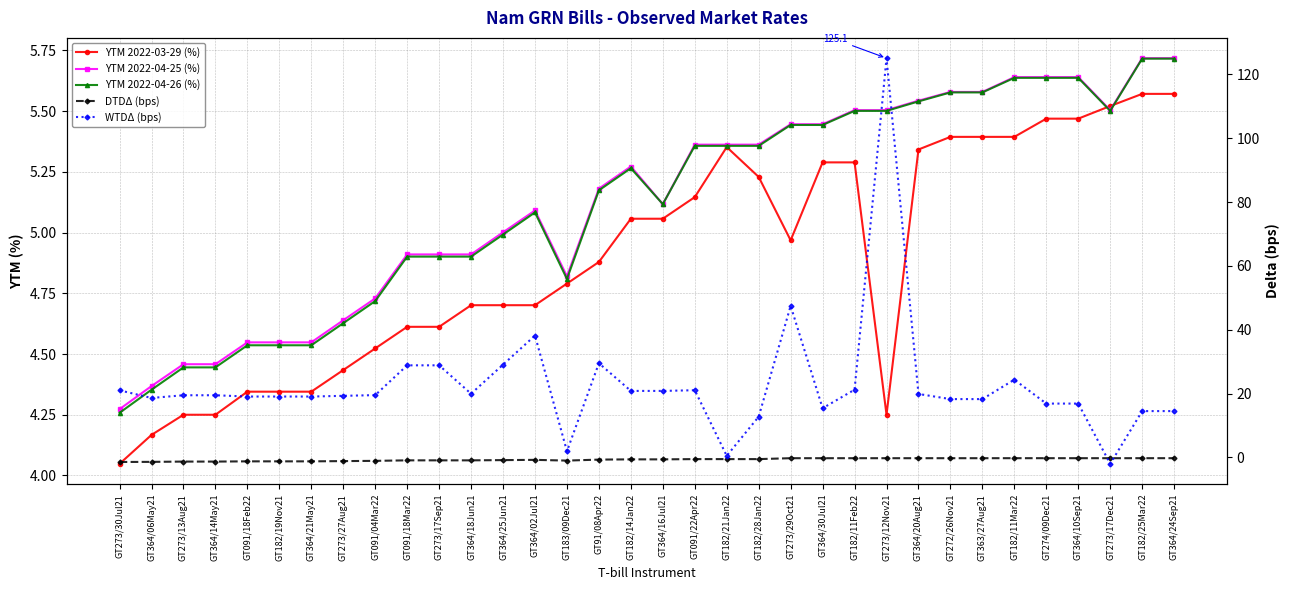

Reading left to right, extract all data points from this chart.

YTM 2022-03-29 (%): GT273/30Jul21=4.0	GT364/06May21=4.2	GT273/13Aug21=4.2	GT364/14May21=4.2	GT091/18Feb22=4.3	GT182/19Nov21=4.3	GT364/21May21=4.3	GT273/27Aug21=4.4	GT091/04Mar22=4.5	GT091/18Mar22=4.6	GT273/17Sep21=4.6	GT364/18Jun21=4.7	GT364/25Jun21=4.7	GT364/02Jul21=4.7	GT183/09Dec21=4.8	GT91/08Apr22=4.9	GT182/14Jan22=5.1	GT364/16Jul21=5.1	GT091/22Apr22=5.1	GT182/21Jan22=5.4	GT182/28Jan22=5.2	GT273/29Oct21=5.0	GT364/30Jul21=5.3	GT182/11Feb22=5.3	GT273/12Nov21=4.2	GT364/20Aug21=5.3	GT272/26Nov21=5.4	GT363/27Aug21=5.4	GT182/11Mar22=5.4	GT274/09Dec21=5.5	GT364/10Sep21=5.5	GT273/17Dec21=5.5	GT182/25Mar22=5.6	GT364/24Sep21=5.6
YTM 2022-04-25 (%): GT273/30Jul21=4.3	GT364/06May21=4.4	GT273/13Aug21=4.5	GT364/14May21=4.5	GT091/18Feb22=4.5	GT182/19Nov21=4.5	GT364/21May21=4.5	GT273/27Aug21=4.6	GT091/04Mar22=4.7	GT091/18Mar22=4.9	GT273/17Sep21=4.9	GT364/18Jun21=4.9	GT364/25Jun21=5.0	GT364/02Jul21=5.1	GT183/09Dec21=4.8	GT91/08Apr22=5.2	GT182/14Jan22=5.3	GT364/16Jul21=5.1	GT091/22Apr22=5.4	GT182/21Jan22=5.4	GT182/28Jan22=5.4	GT273/29Oct21=5.4	GT364/30Jul21=5.4	GT182/11Feb22=5.5	GT273/12Nov21=5.5	GT364/20Aug21=5.5	GT272/26Nov21=5.6	GT363/27Aug21=5.6	GT182/11Mar22=5.6	GT274/09Dec21=5.6	GT364/10Sep21=5.6	GT273/17Dec21=5.5	GT182/25Mar22=5.7	GT364/24Sep21=5.7
YTM 2022-04-26 (%): GT273/30Jul21=4.3	GT364/06May21=4.4	GT273/13Aug21=4.4	GT364/14May21=4.4	GT091/18Feb22=4.5	GT182/19Nov21=4.5	GT364/21May21=4.5	GT273/27Aug21=4.6	GT091/04Mar22=4.7	GT091/18Mar22=4.9	GT273/17Sep21=4.9	GT364/18Jun21=4.9	GT364/25Jun21=5.0	GT364/02Jul21=5.1	GT183/09Dec21=4.8	GT91/08Apr22=5.2	GT182/14Jan22=5.3	GT364/16Jul21=5.1	GT091/22Apr22=5.4	GT182/21Jan22=5.4	GT182/28Jan22=5.4	GT273/29Oct21=5.4	GT364/30Jul21=5.4	GT182/11Feb22=5.5	GT273/12Nov21=5.5	GT364/20Aug21=5.5	GT272/26Nov21=5.6	GT363/27Aug21=5.6	GT182/11Mar22=5.6	GT274/09Dec21=5.6	GT364/10Sep21=5.6	GT273/17Dec21=5.5	GT182/25Mar22=5.7	GT364/24Sep21=5.7
DTDΔ (bps): GT273/30Jul21=-1.5	GT364/06May21=-1.4	GT273/13Aug21=-1.3	GT364/14May21=-1.3	GT091/18Feb22=-1.3	GT182/19Nov21=-1.3	GT364/21May21=-1.3	GT273/27Aug21=-1.2	GT091/04Mar22=-1.1	GT091/18Mar22=-0.9	GT273/17Sep21=-0.9	GT364/18Jun21=-0.9	GT364/25Jun21=-0.9	GT364/02Jul21=-0.8	GT183/09Dec21=-1.0	GT91/08Apr22=-0.7	GT182/14Jan22=-0.6	GT364/16Jul21=-0.6	GT091/22Apr22=-0.6	GT182/21Jan22=-0.6	GT182/28Jan22=-0.6	GT273/29Oct21=-0.3	GT364/30Jul21=-0.3	GT182/11Feb22=-0.3	GT273/12Nov21=-0.3	GT364/20Aug21=-0.3	GT272/26Nov21=-0.3	GT363/27Aug21=-0.3	GT182/11Mar22=-0.3	GT274/09Dec21=-0.3	GT364/10Sep21=-0.3	GT273/17Dec21=-0.3	GT182/25Mar22=-0.3	GT364/24Sep21=-0.3
WTDΔ (bps): GT273/30Jul21=21.0	GT364/06May21=18.6	GT273/13Aug21=19.5	GT364/14May21=19.5	GT091/18Feb22=19.1	GT182/19Nov21=19.1	GT364/21May21=19.1	GT273/27Aug21=19.3	GT091/04Mar22=19.5	GT091/18Mar22=28.8	GT273/17Sep21=28.8	GT364/18Jun21=19.9	GT364/25Jun21=29.0	GT364/02Jul21=38.2	GT183/09Dec21=1.9	GT91/08Apr22=29.5	GT182/14Jan22=20.8	GT364/16Jul21=20.8	GT091/22Apr22=21.0	GT182/21Jan22=0.5	GT182/28Jan22=12.7	GT273/29Oct21=47.5	GT364/30Jul21=15.4	GT182/11Feb22=21.2	GT273/12Nov21=125.1	GT364/20Aug21=19.9	GT272/26Nov21=18.3	GT363/27Aug21=18.3	GT182/11Mar22=24.3	GT274/09Dec21=16.8	GT364/10Sep21=16.8	GT273/17Dec21=-2.0	GT182/25Mar22=14.5	GT364/24Sep21=14.5